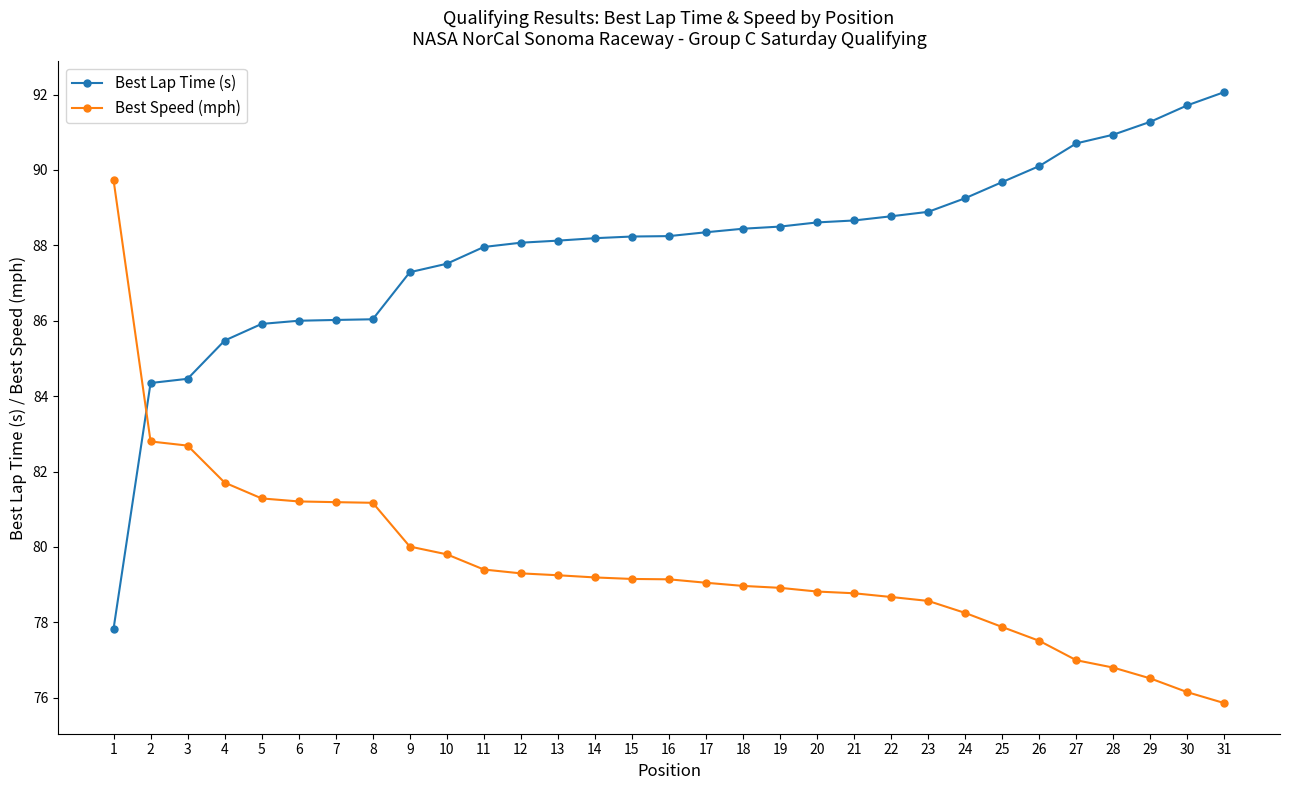

What are all the series names shown in the legend?

Best Lap Time (s), Best Speed (mph)